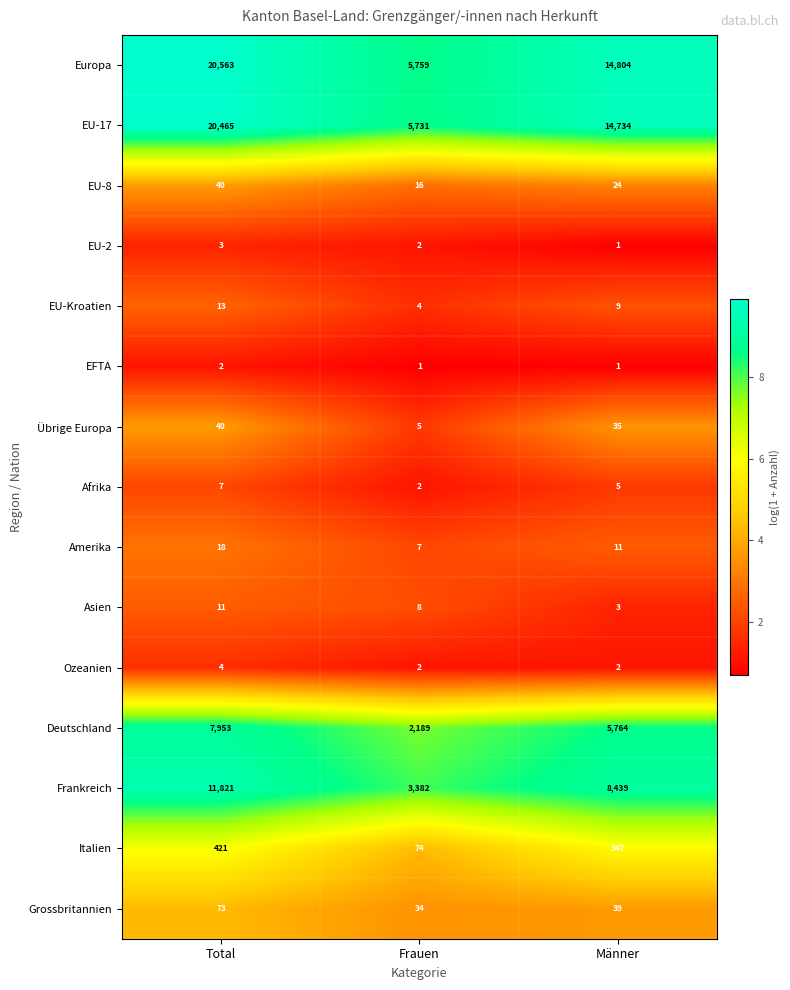

Is the value of Asien at Total greater than the value of EU-8 at Männer?

No